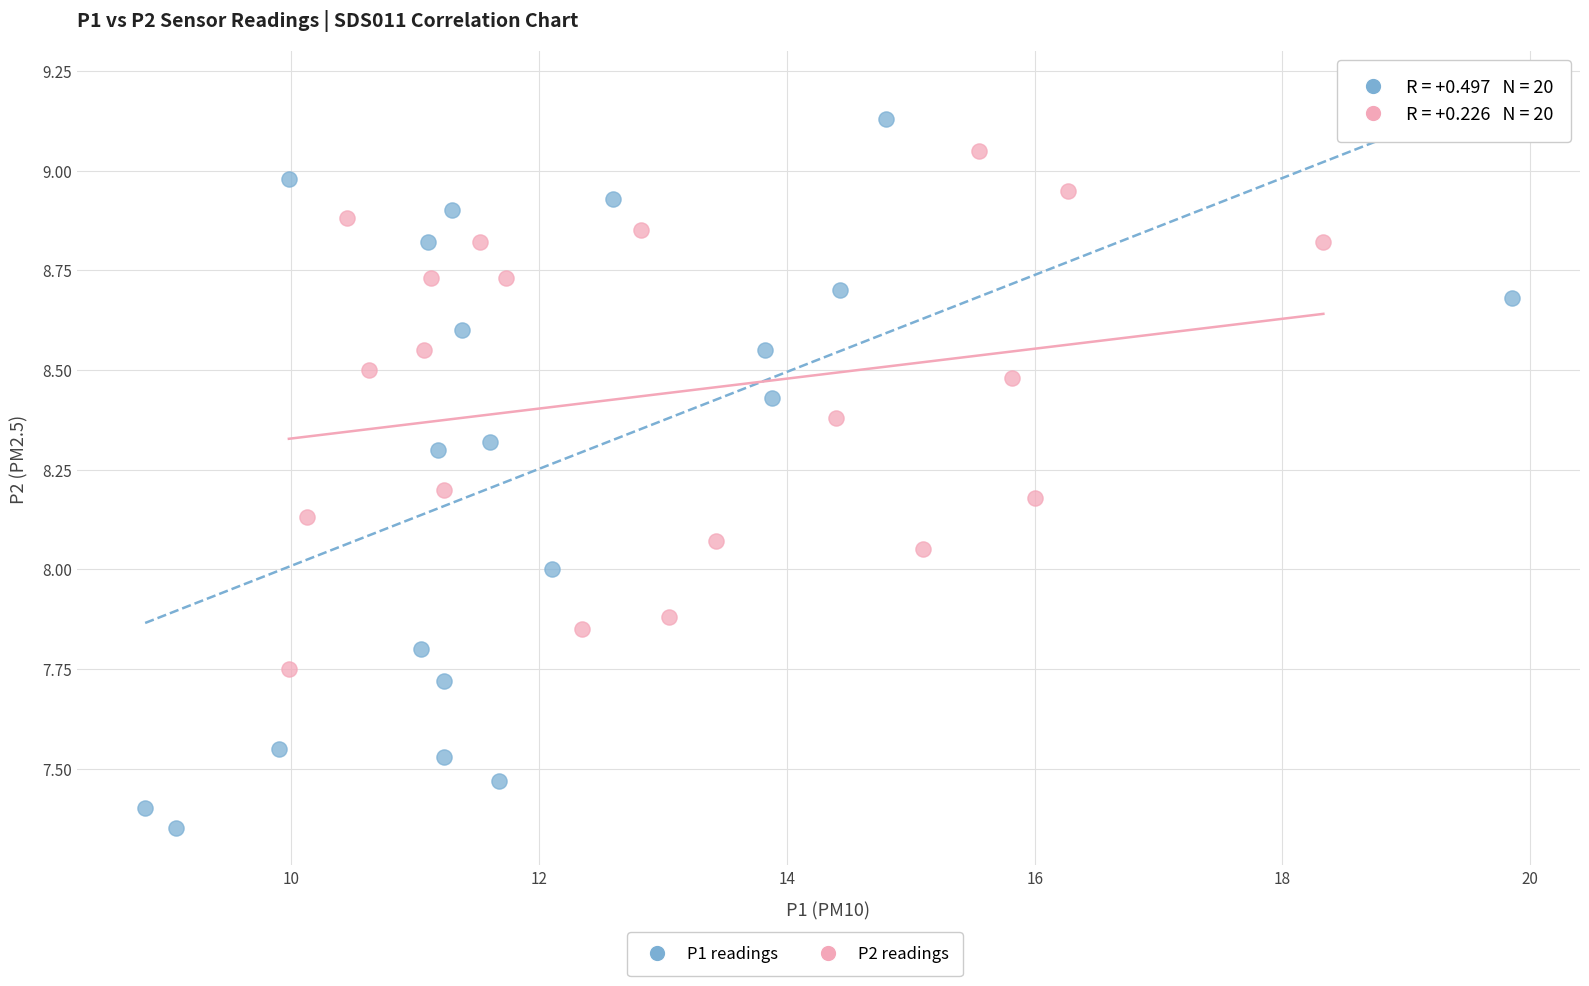

Which series contains the lowest Y value?

P1 readings